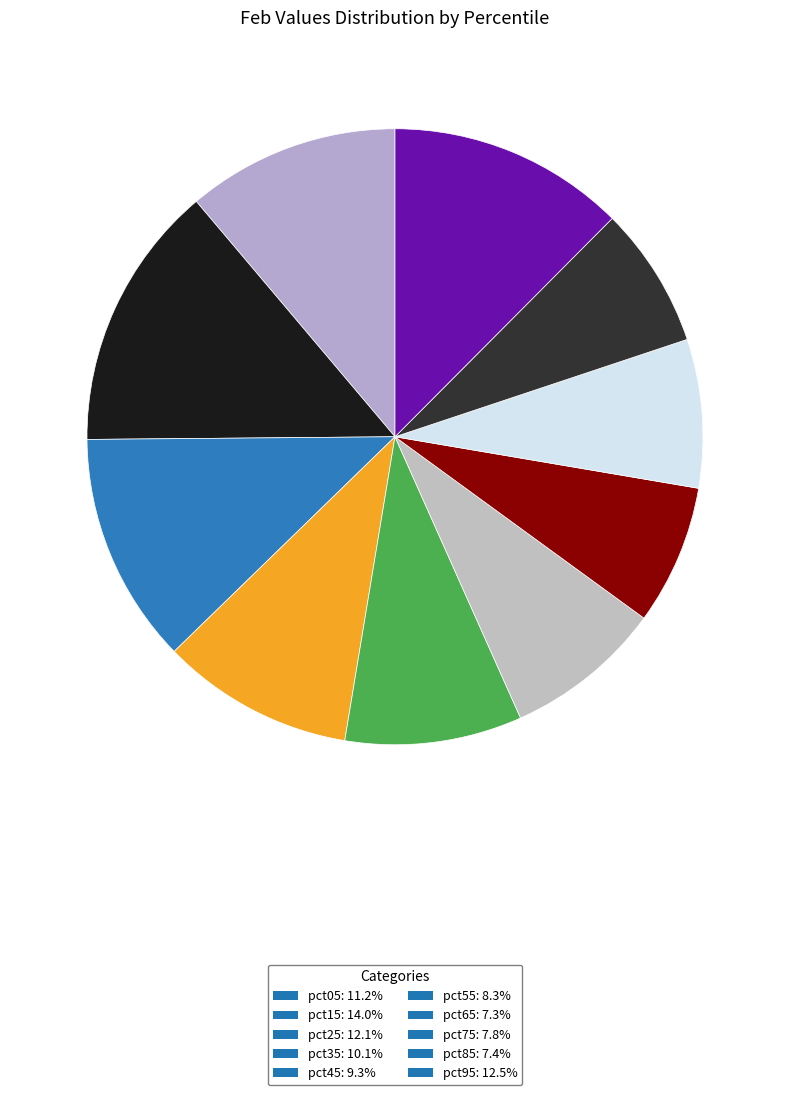

Which has a higher value, pct95 or pct65?

pct95